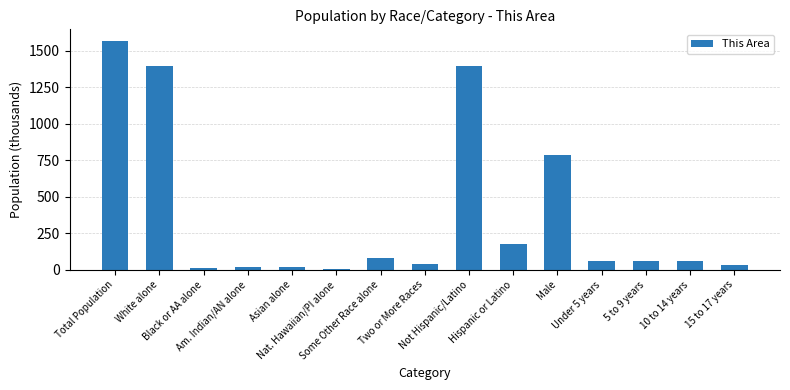

What is the sum of all values?

5708.3